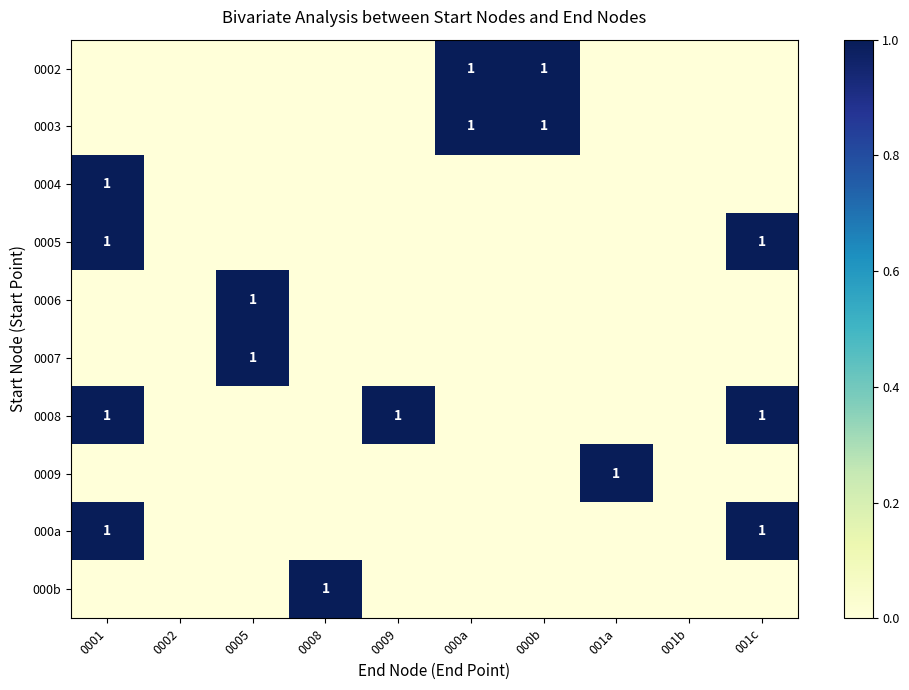

List the series in order of their peak value, lowest first.

0002, 0003, 0004, 0005, 0006, 0007, 0008, 0009, 000a, 000b